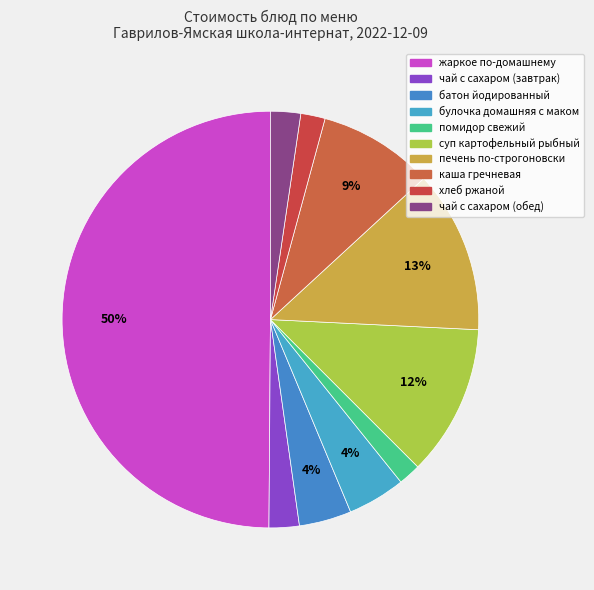

How many slices are in this pie chart?

10